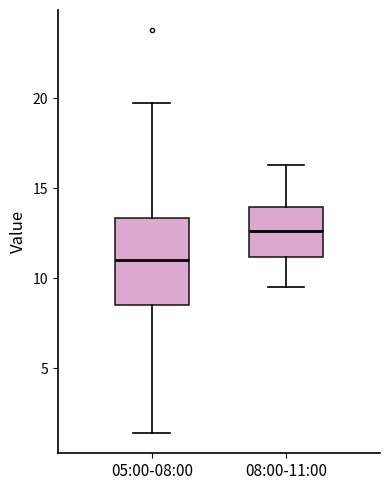

Which box has the highest median line?

08:00-11:00